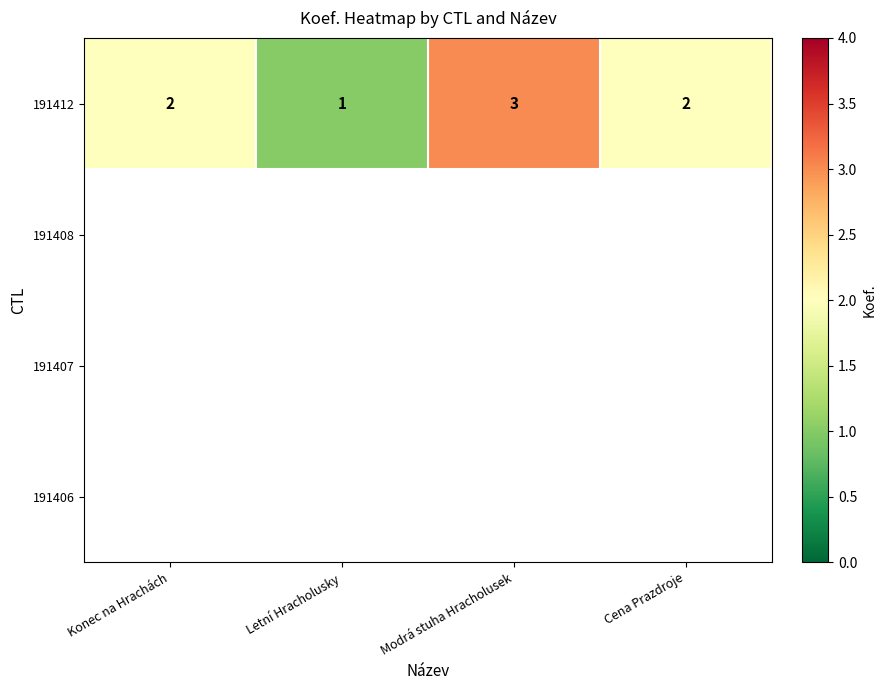

List the labels in order of value, largest first.

Modrá stuha Hracholusek, Konec na Hrachách, Cena Prazdroje, Letní Hracholusky